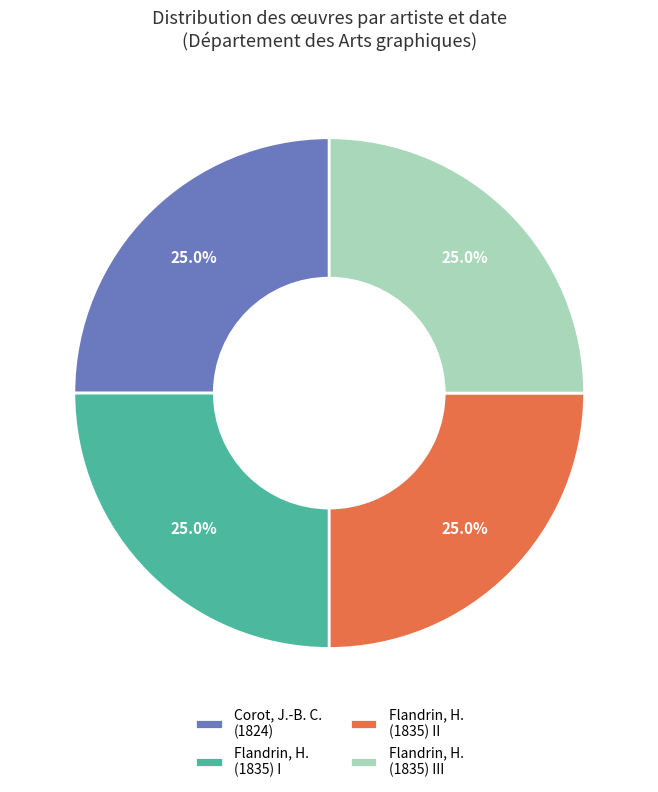

What is the ratio of the value at Flandrin, H. (1835) II to the value at Flandrin, H. (1835) I?

1.0